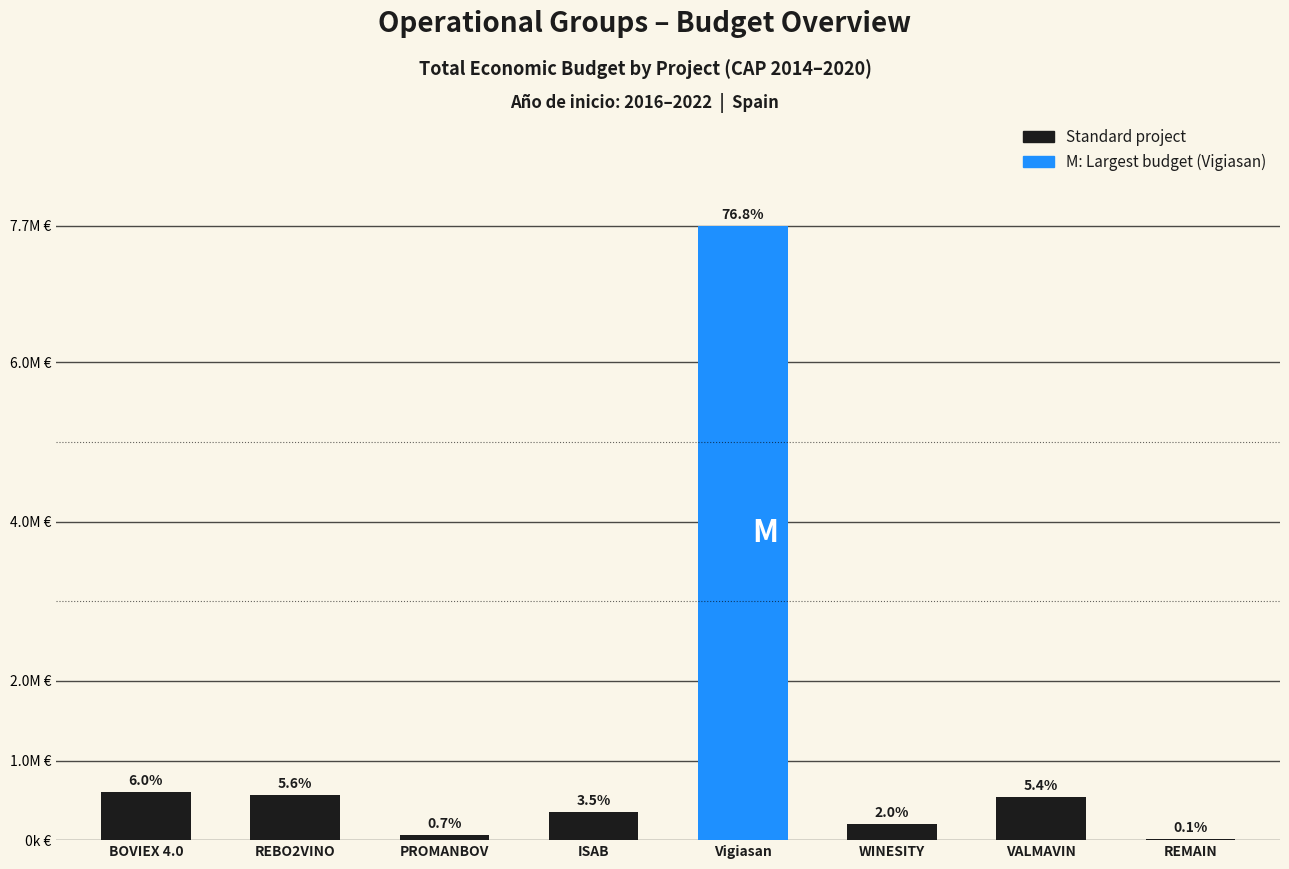

Reading left to right, what are all the values shown in this chart?

598672	563721	66125	348843	7717171	199997	540000	13090